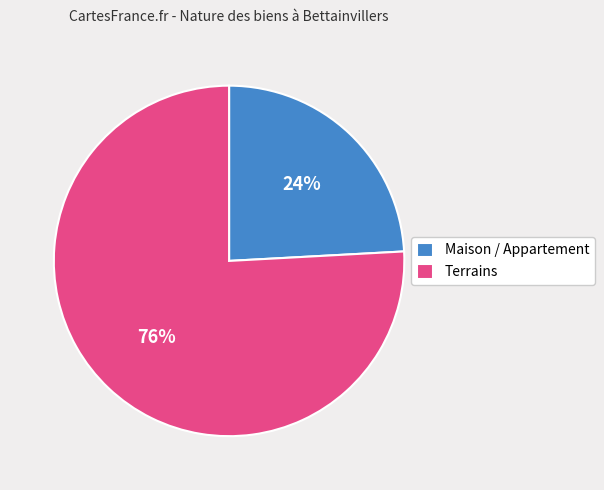

How many slices are in this pie chart?

2